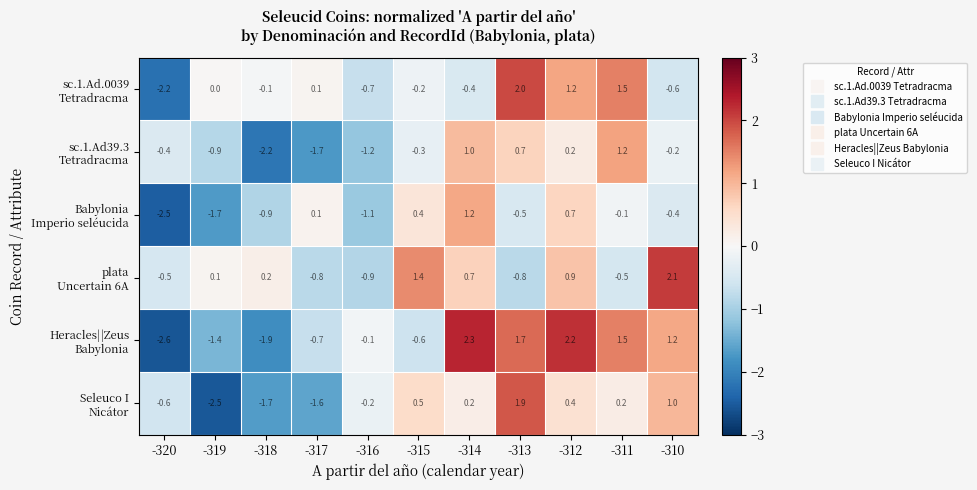

How many categories are shown in the chart?

11